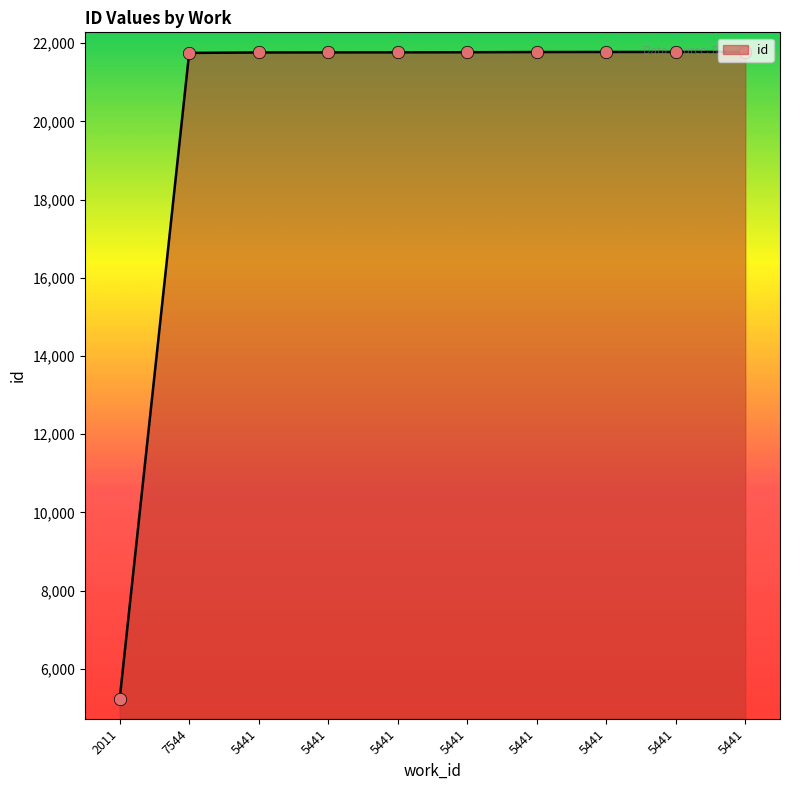

What is the change in value from 5441 to 5441?

+13